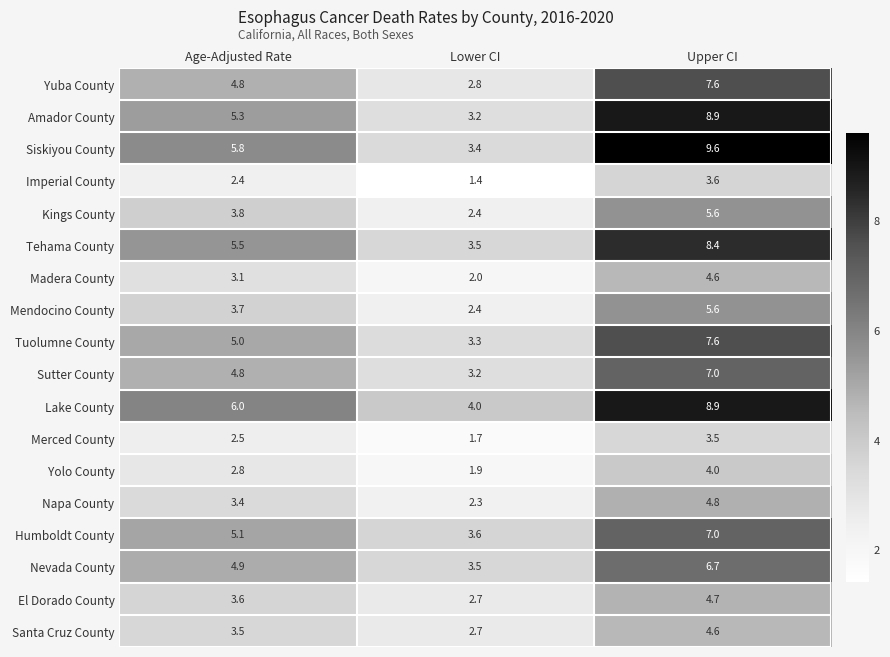

Which series changed the most between Age-Adjusted Rate and Upper CI?

Siskiyou County